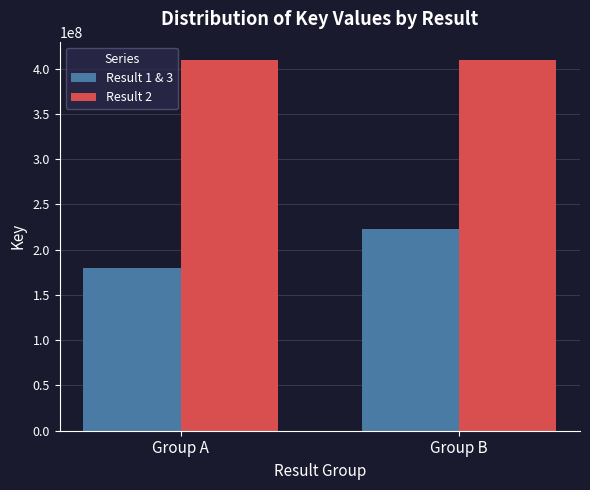

The value of Result 1 & 3 at Group A is 64519020. True or false?

False